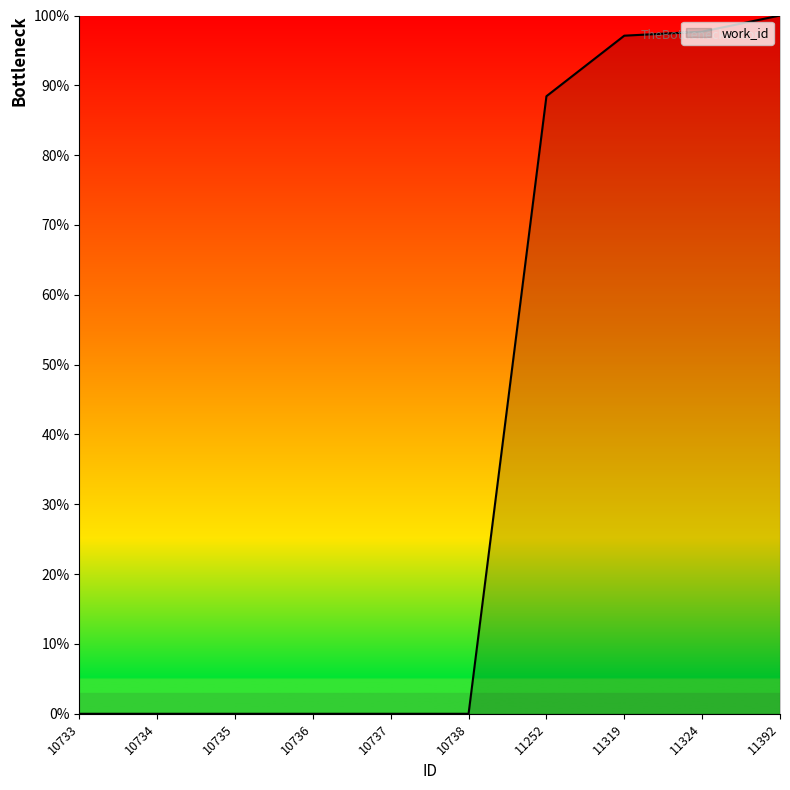

Between 10734 and 11252, which is larger?

11252